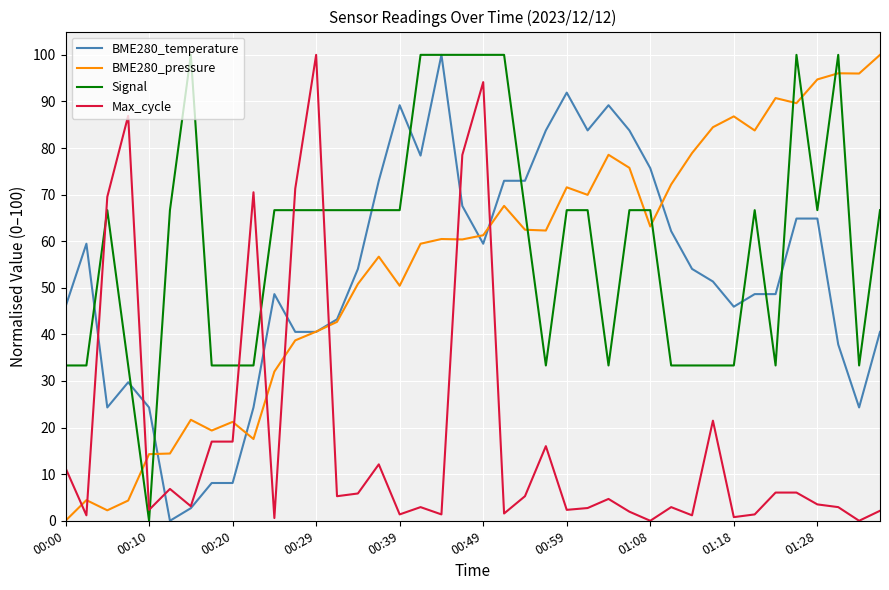

How many series are shown in this chart?

4